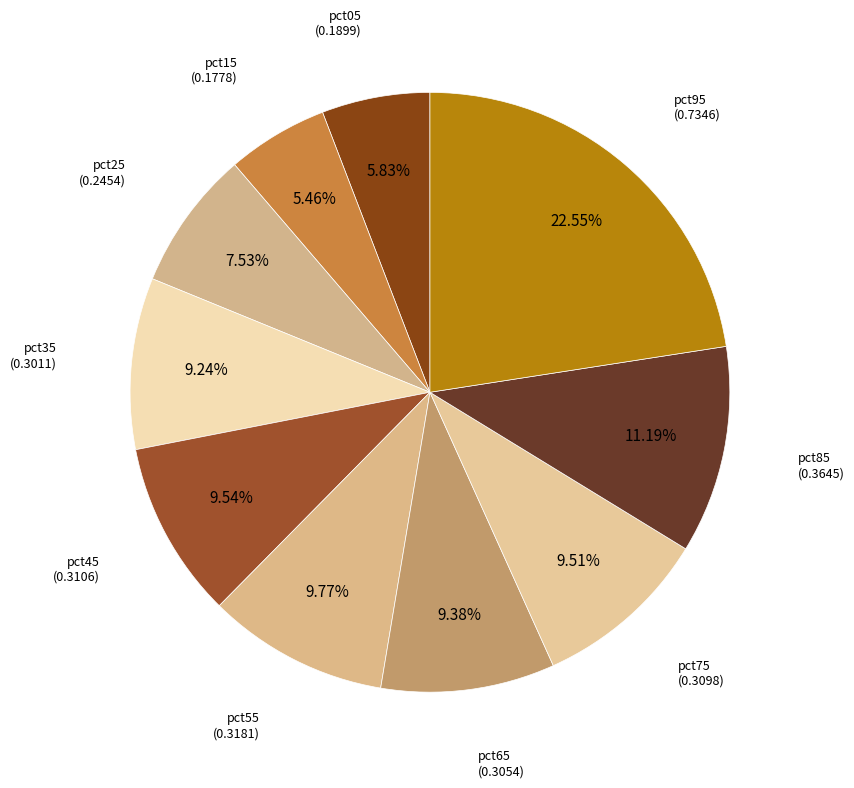

Rank the categories by value from highest to lowest.

pct95, pct85, pct55, pct45, pct75, pct65, pct35, pct25, pct05, pct15